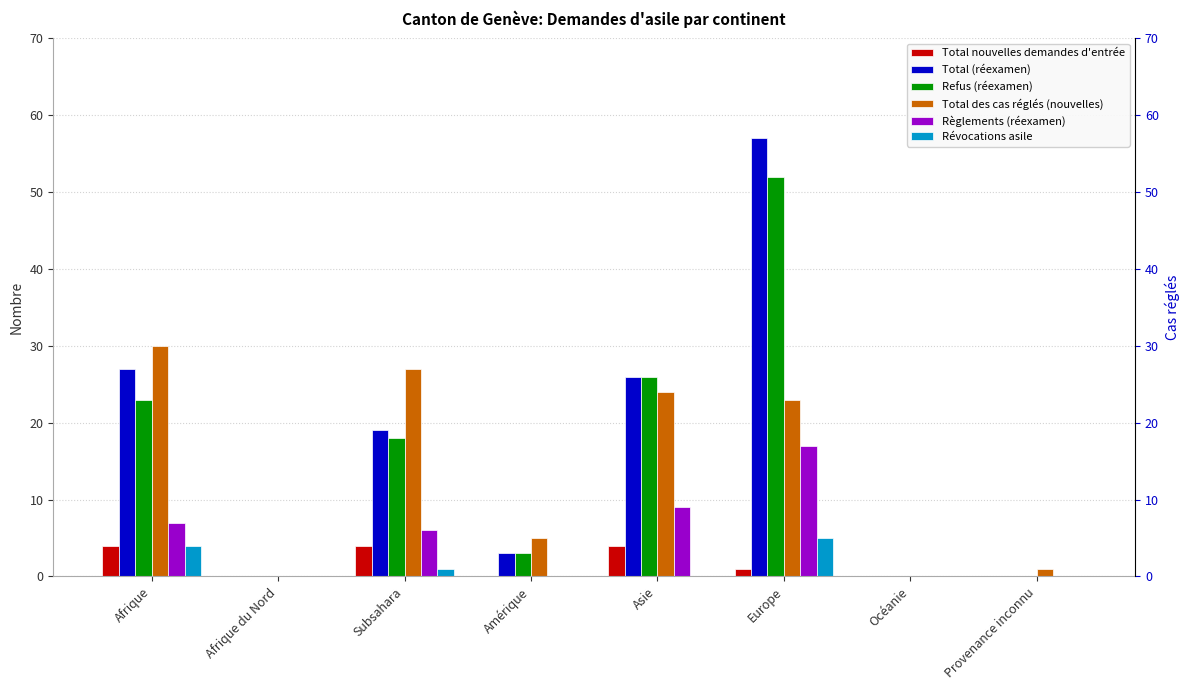

Reading left to right, transcribe all the data shown in this chart.

Total nouvelles demandes d'entrée: Afrique=4	Afrique du Nord=0	Subsahara=4	Amérique=0	Asie=4	Europe=1	Océanie=0	Provenance inconnu=0
Total (réexamen): Afrique=27	Afrique du Nord=0	Subsahara=19	Amérique=3	Asie=26	Europe=57	Océanie=0	Provenance inconnu=0
Refus (réexamen): Afrique=23	Afrique du Nord=0	Subsahara=18	Amérique=3	Asie=26	Europe=52	Océanie=0	Provenance inconnu=0
Total des cas réglés (nouvelles): Afrique=30	Afrique du Nord=0	Subsahara=27	Amérique=5	Asie=24	Europe=23	Océanie=0	Provenance inconnu=1
Règlements (réexamen): Afrique=7	Afrique du Nord=0	Subsahara=6	Amérique=0	Asie=9	Europe=17	Océanie=0	Provenance inconnu=0
Révocations asile: Afrique=4	Afrique du Nord=0	Subsahara=1	Amérique=0	Asie=0	Europe=5	Océanie=0	Provenance inconnu=0